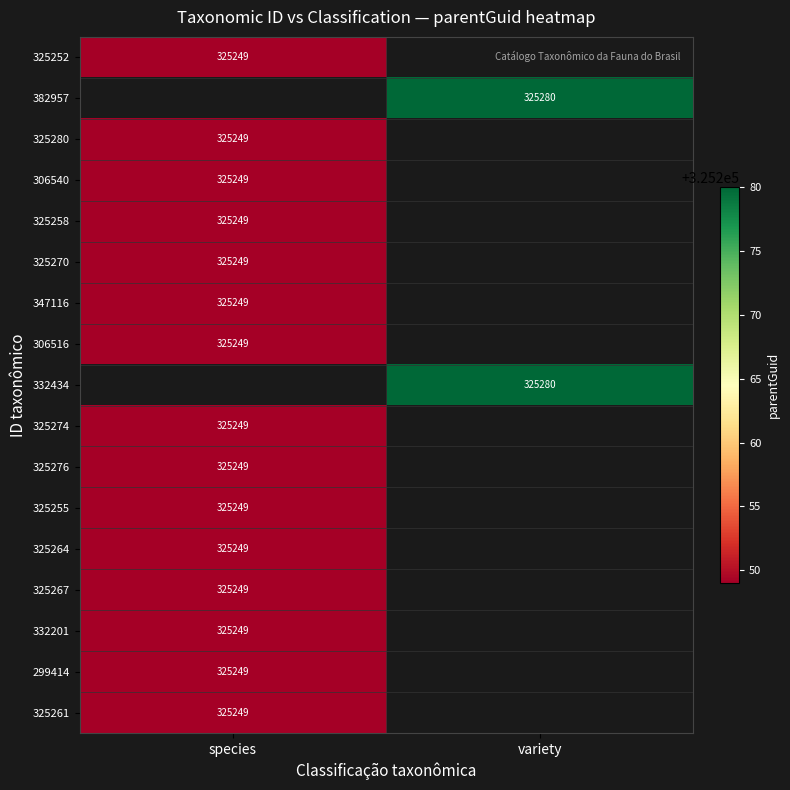

What is the maximum value shown in the chart?

325280.0